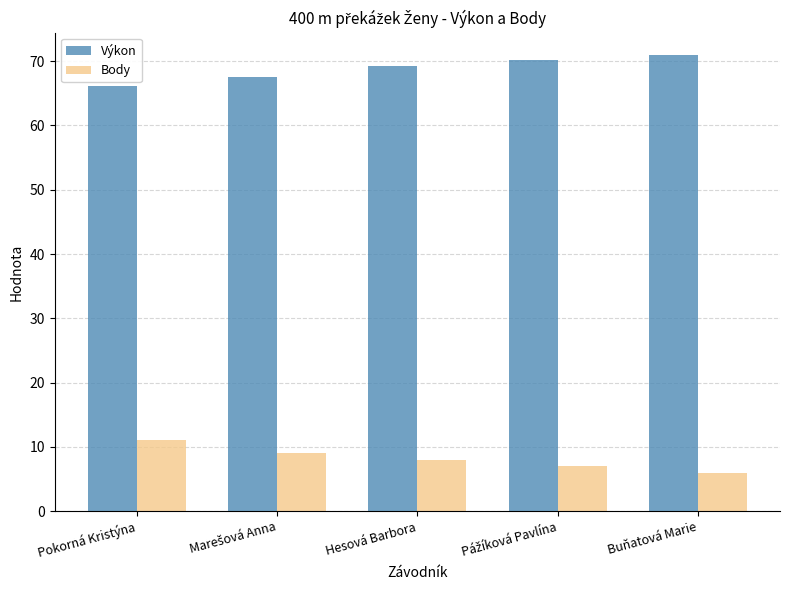

What is the maximum value for Body?

11.0